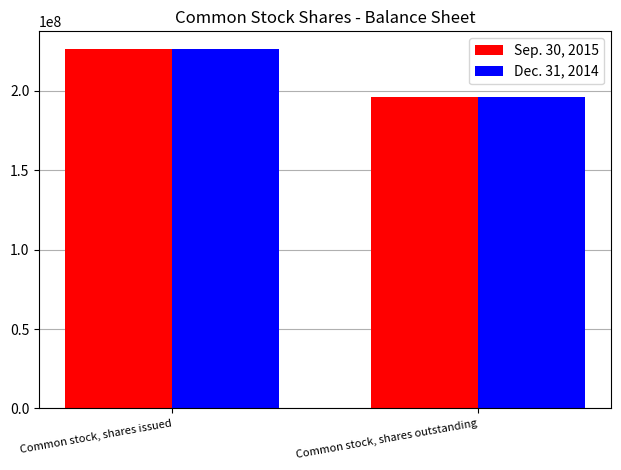

Reading left to right, transcribe all the data shown in this chart.

Sep. 30, 2015: 226154354	195895769
Dec. 31, 2014: 226154354	195895769